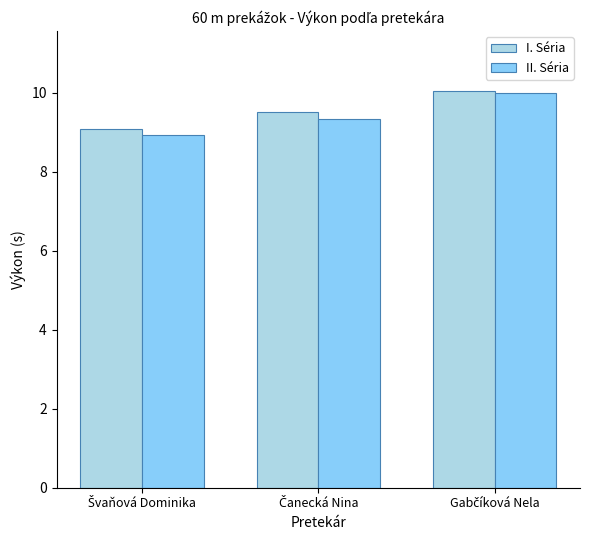

What is the greatest value displayed?

10.1